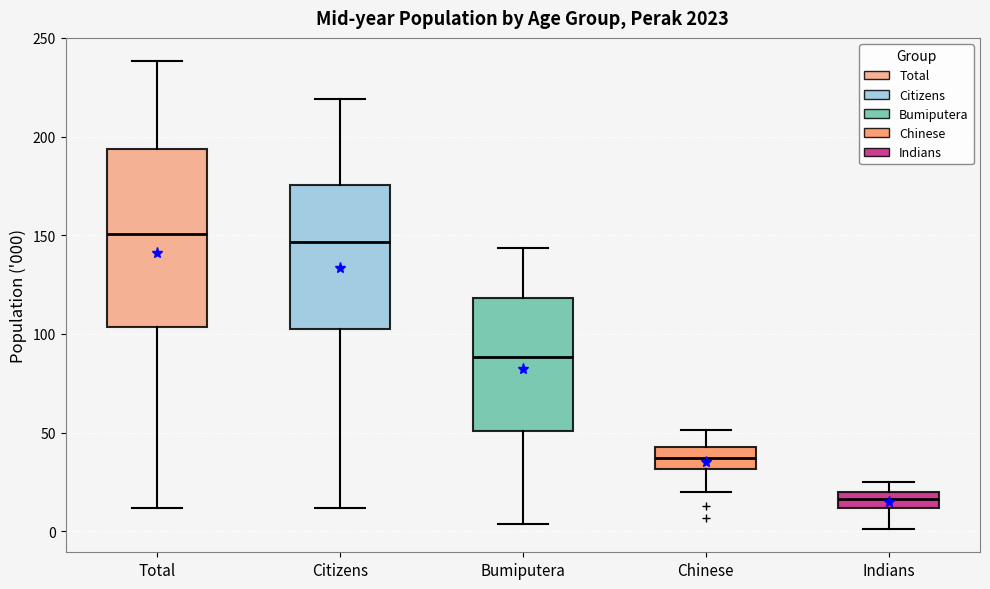

Reading left to right, transcribe this box plot: for each box, give where its median line is, the range the box spans, and where its two whiskers end, as read against the y-axis. The values are not printed on the chart, so give them approximately, as read against the axis.

Total: median 150, box 105 to 195, whiskers 10 to 240
Citizens: median 145, box 100 to 175, whiskers 10 to 220
Bumiputera: median 90, box 50 to 120, whiskers 5 to 145
Chinese: median 35, box 30 to 45, whiskers 20 to 50
Indians: median 15, box 10 to 20, whiskers 0 to 25